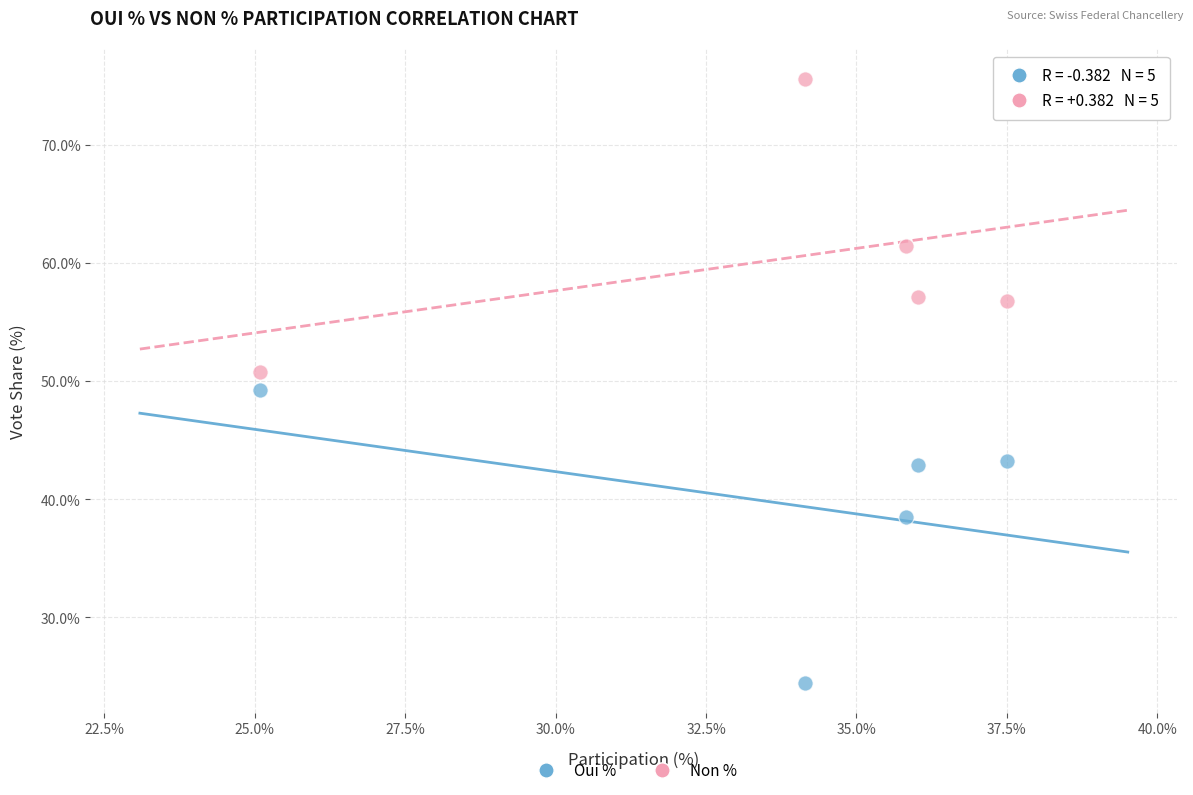

In the Non % series, what Y value is closest to 63?

61.5